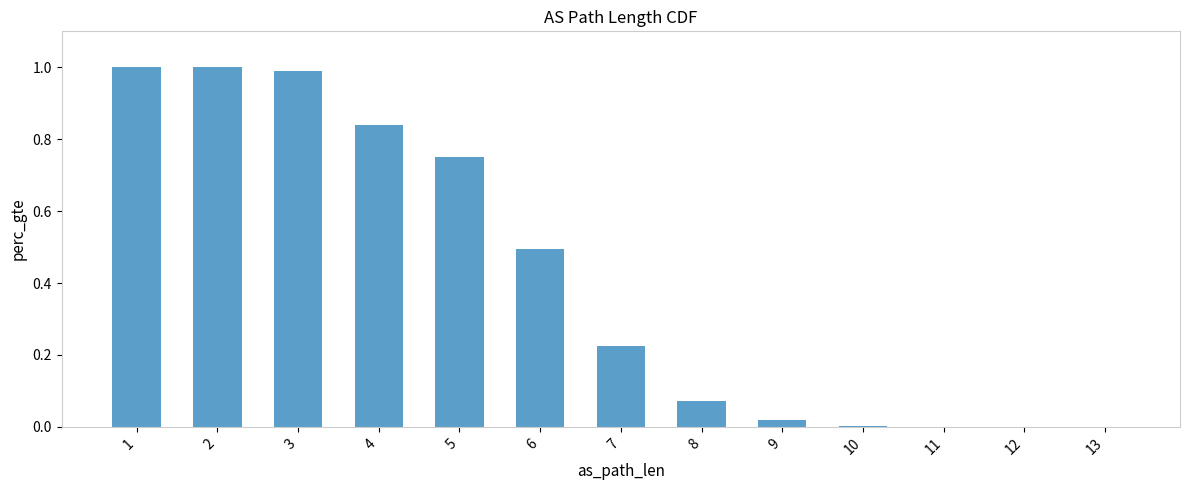

What is the sum of all values?

5.4